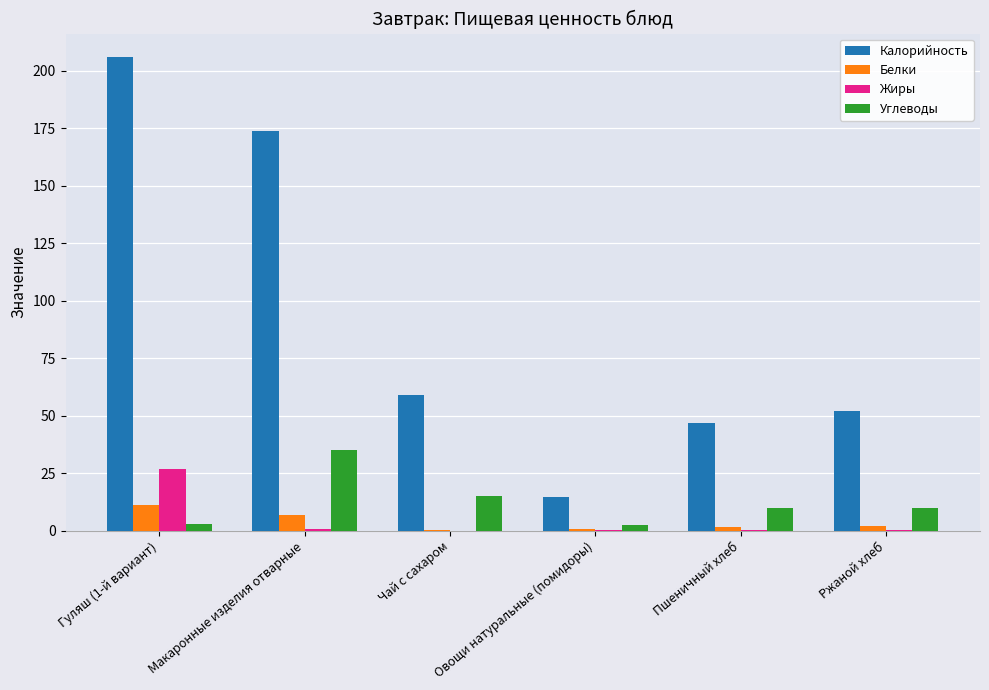

What is the greatest value displayed?

205.8